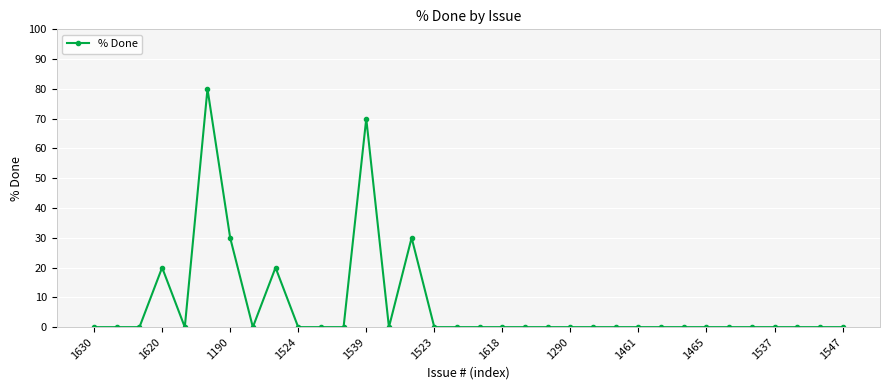

What is the greatest value displayed?

80